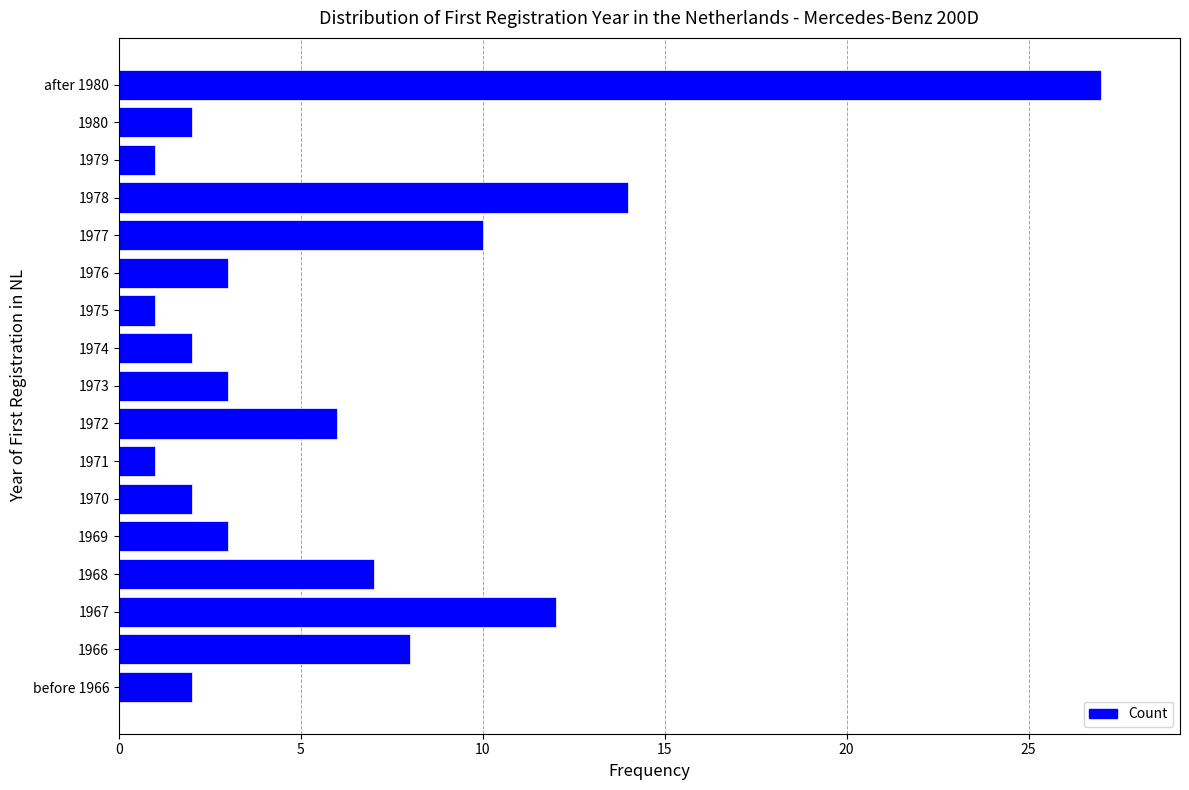

Reading top to bottom, what are all the values shown in this chart?

after 1980=27	1980=2	1979=1	1978=14	1977=10	1976=3	1975=1	1974=2	1973=3	1972=6	1971=1	1970=2	1969=3	1968=7	1967=12	1966=8	before 1966=2